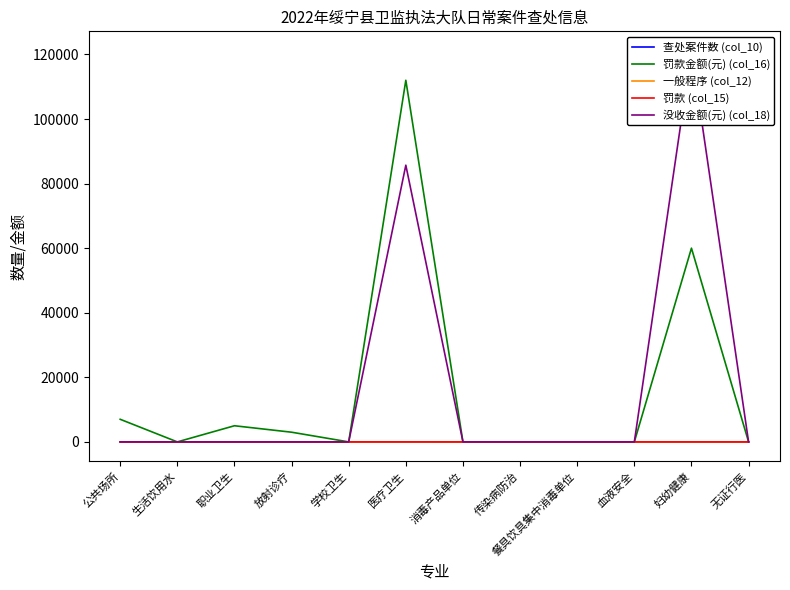

Rank the categories by 罚款金额(元) (col_16) value from lowest to highest.

生活饮用水, 学校卫生, 消毒产品单位, 传染病防治, 餐具饮具集中消毒单位, 血液安全, 无证行医, 放射诊疗, 职业卫生, 公共场所, 妇幼健康, 医疗卫生